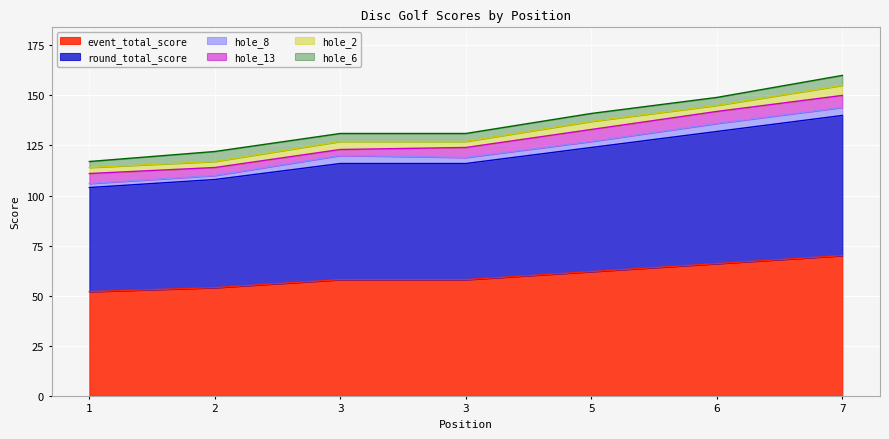

What are all the series names shown in the legend?

event_total_score, round_total_score, hole_8, hole_13, hole_2, hole_6